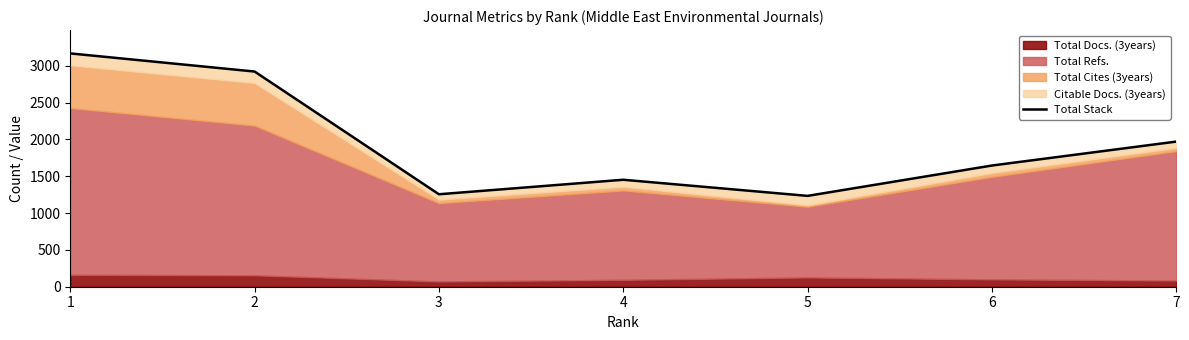

True or false: the data has more than 1 interior local peaks.

False